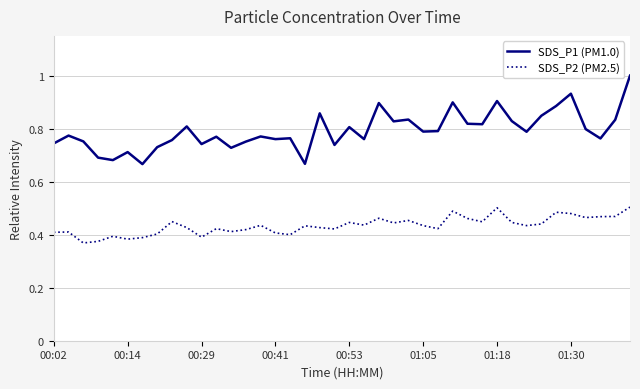

At how many categories does at least one series exceed 0?

40